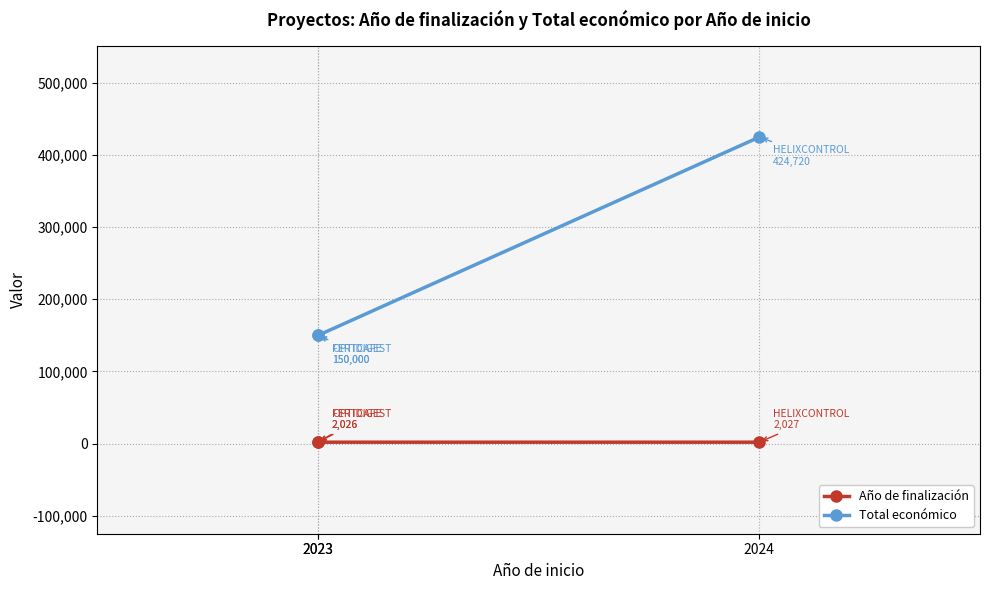

Which category has the lowest value in the Año de finalización series?

2023